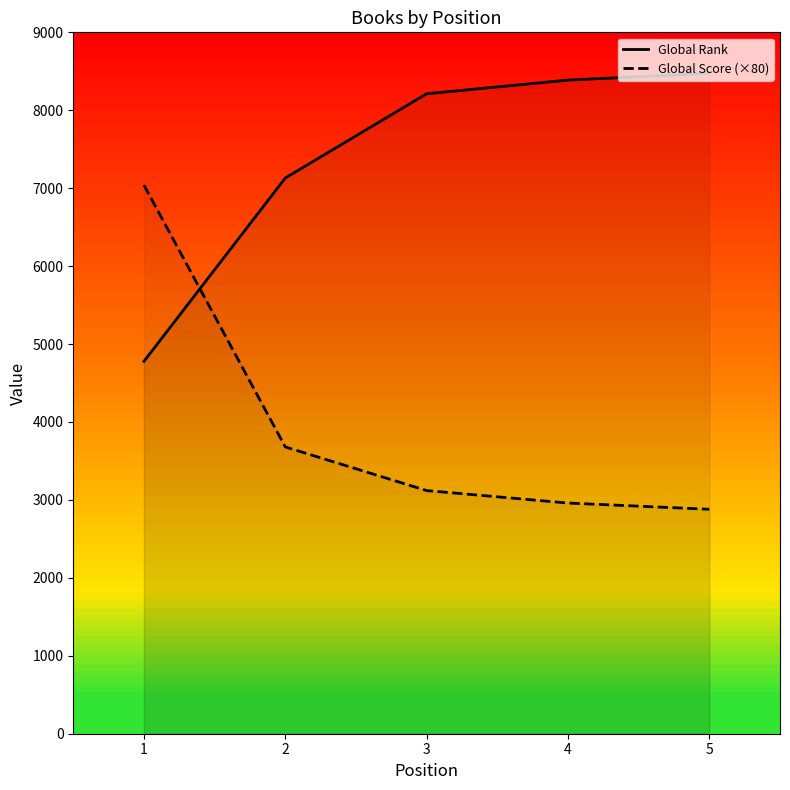

True or false: Global Score (×80) has more than 0 interior local peaks.

False